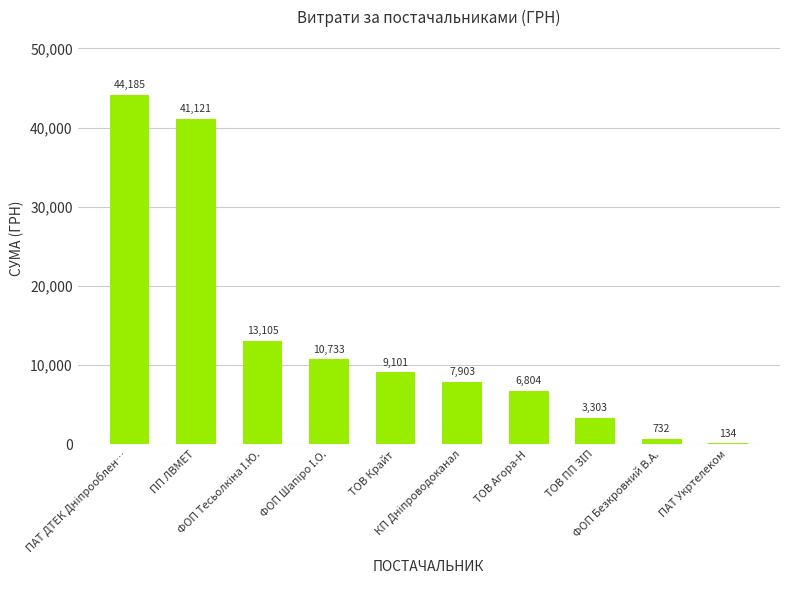

Are the bars horizontal?

No